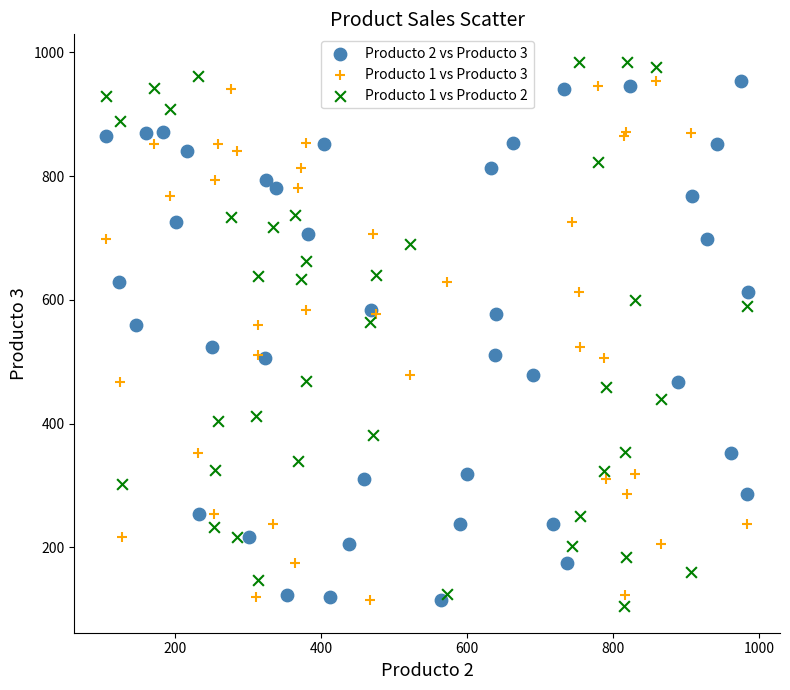

What are all the series names shown in the legend?

Producto 2 vs Producto 3, Producto 1 vs Producto 3, Producto 1 vs Producto 2